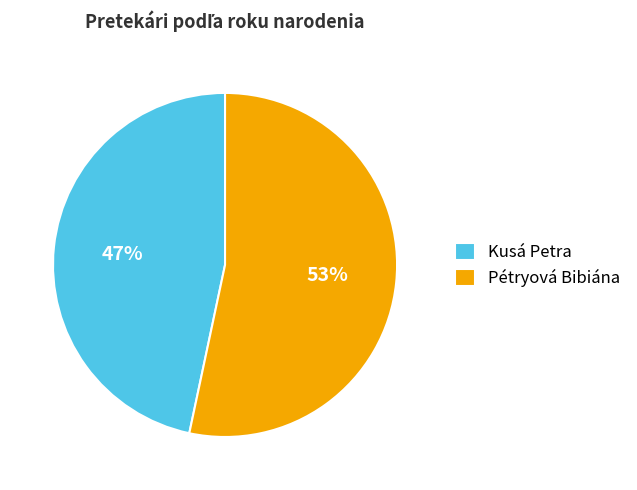

True or false: Pétryová Bibiána accounts for 65% of the total.

False